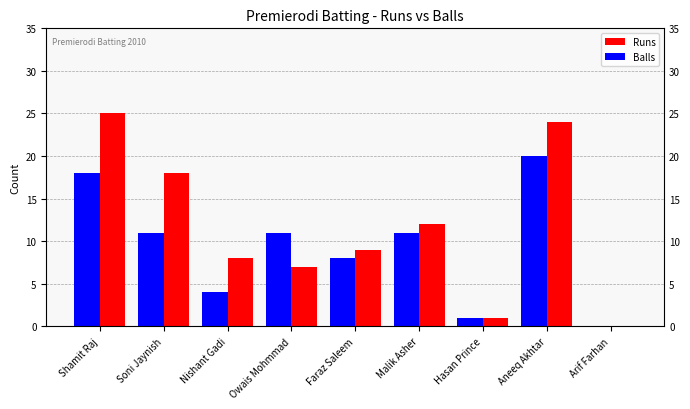

How many bars are there in total?

18